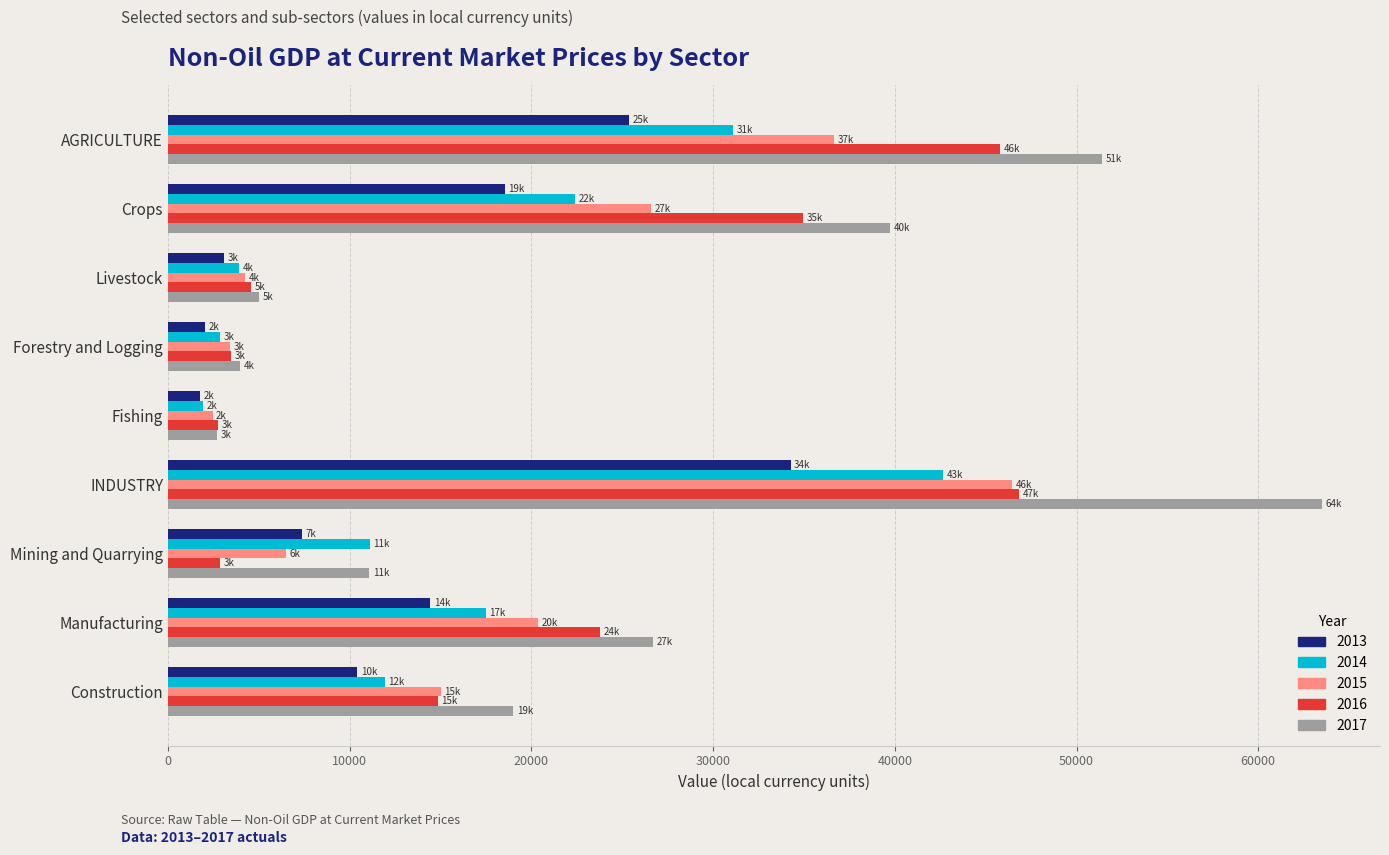

What is the difference between the highest and lowest values at AGRICULTURE?

26051.9